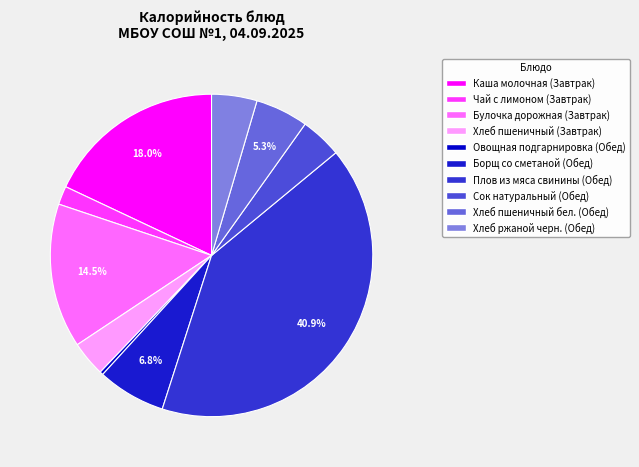

What portion of the pie excludes Чай с лимоном (Завтрак)?

98.1%